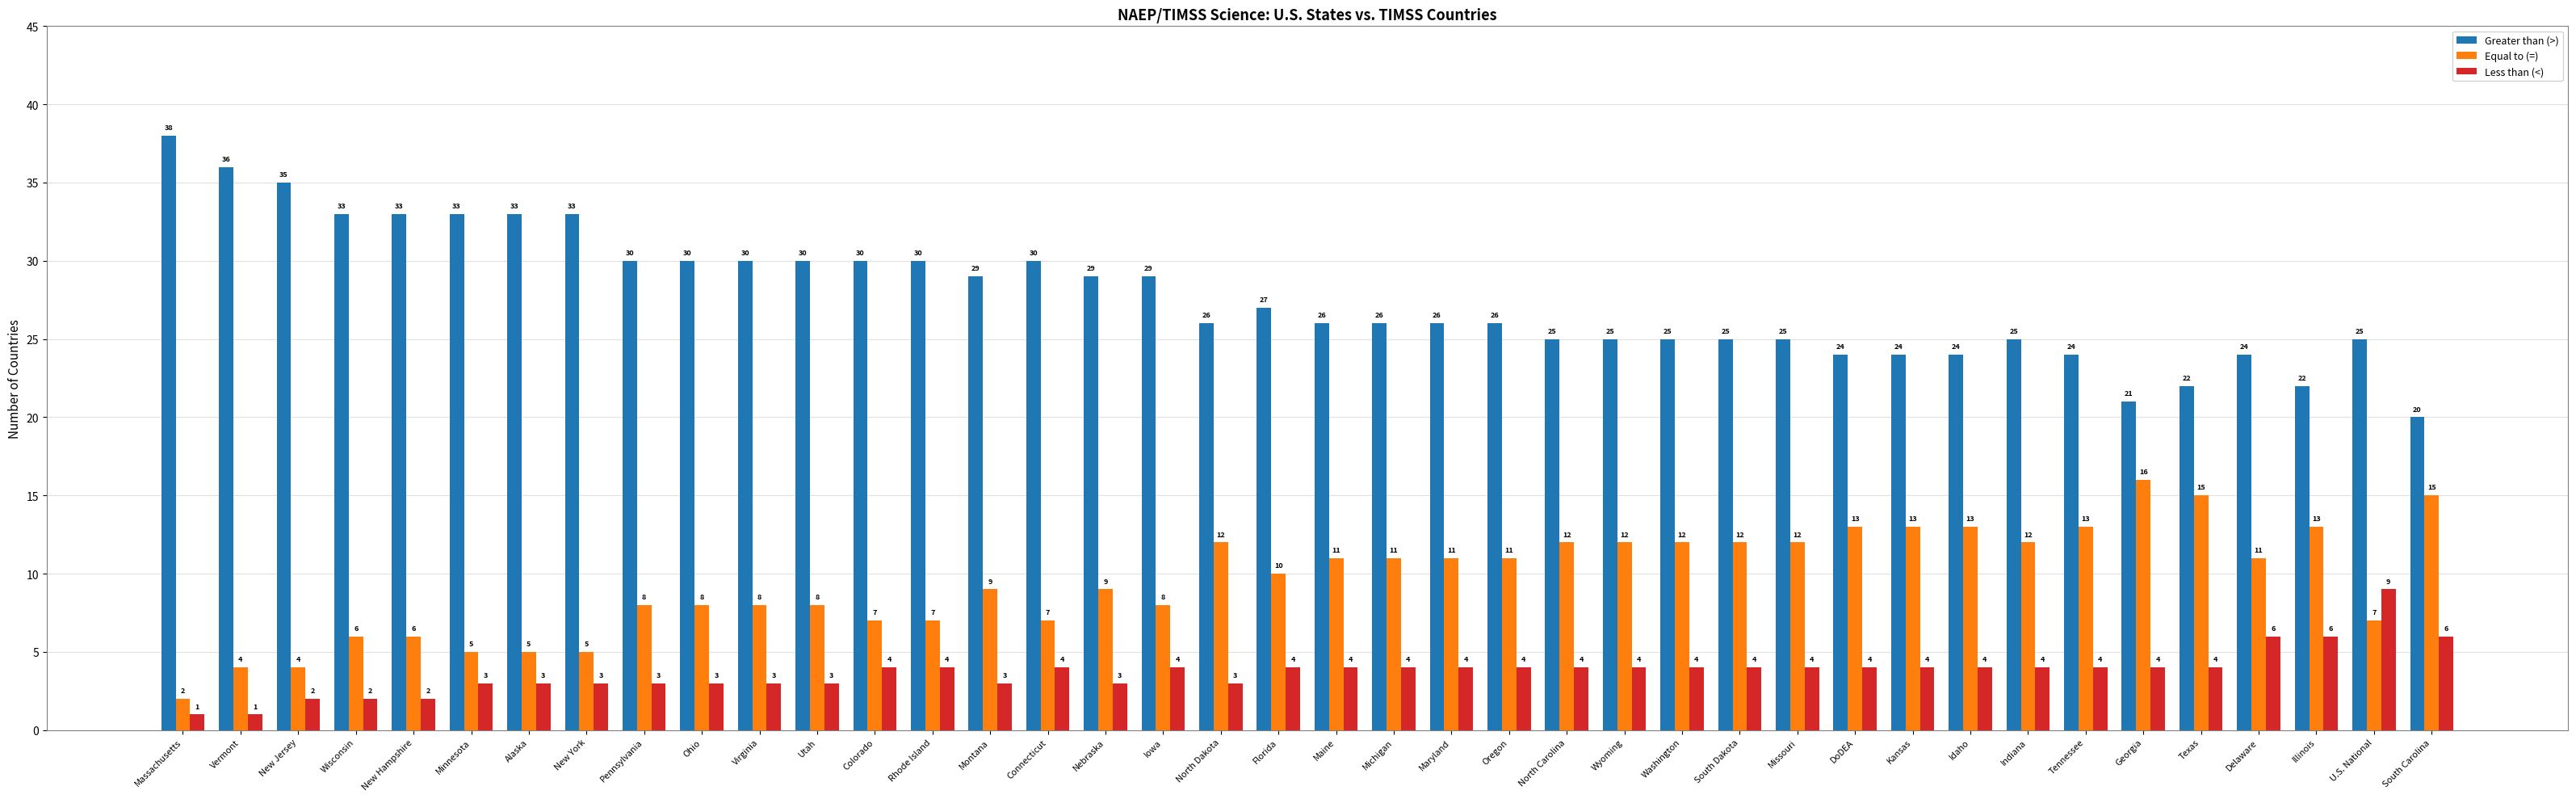

The value of Greater than (>) at Vermont is 55. True or false?

False